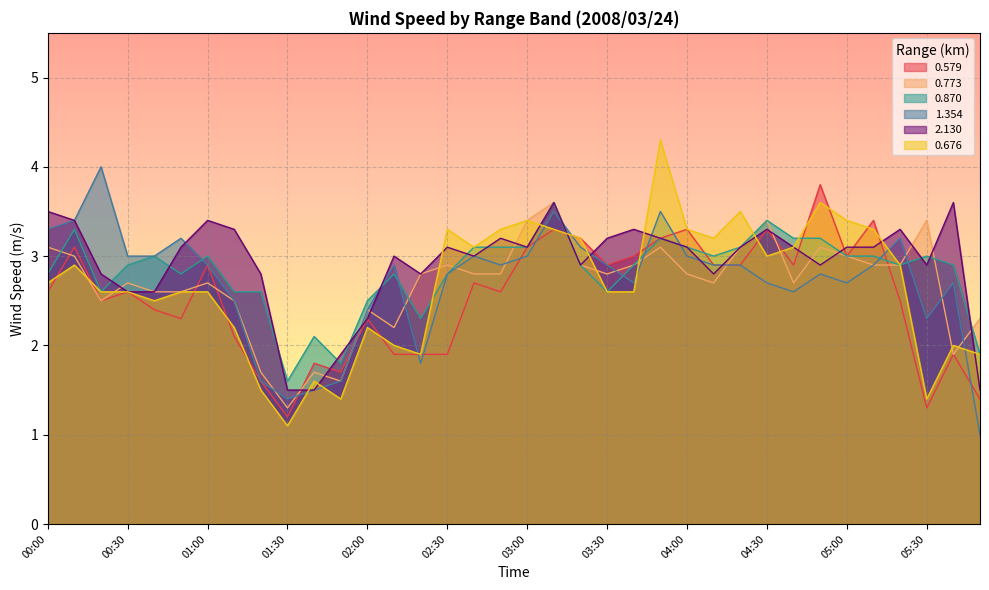

Where is the first local maximum for 0.870?

00:10